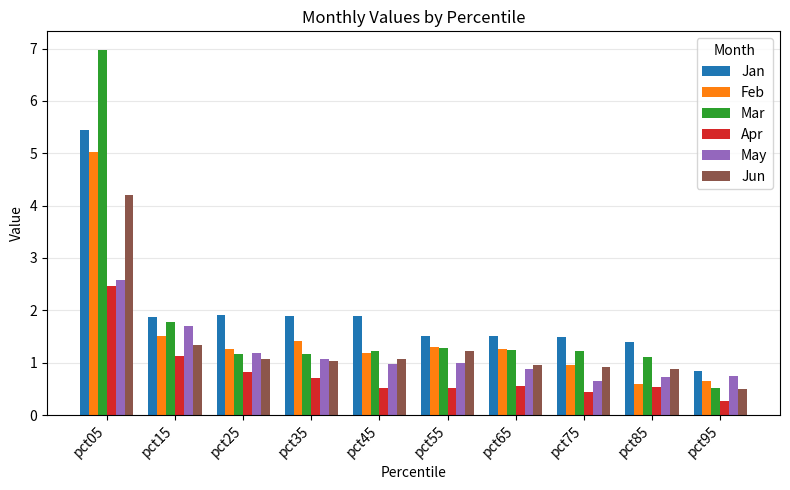

Which series has the widest spread of values?

Mar